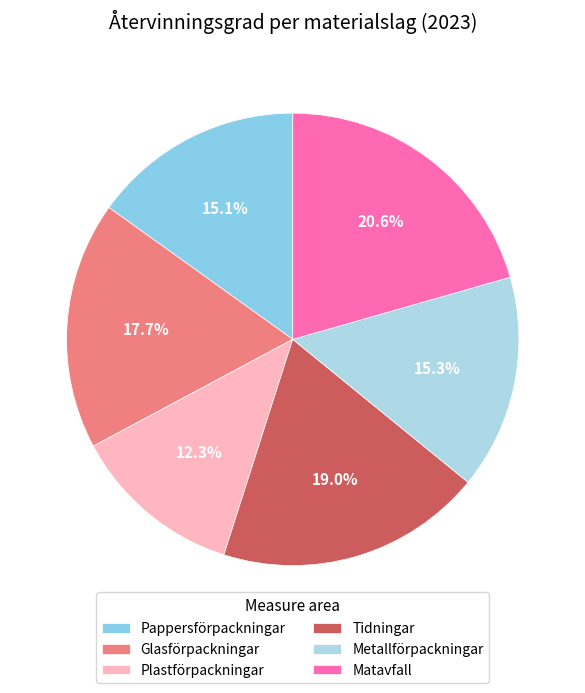

Does Matavfall account for over 50% of the chart?

No